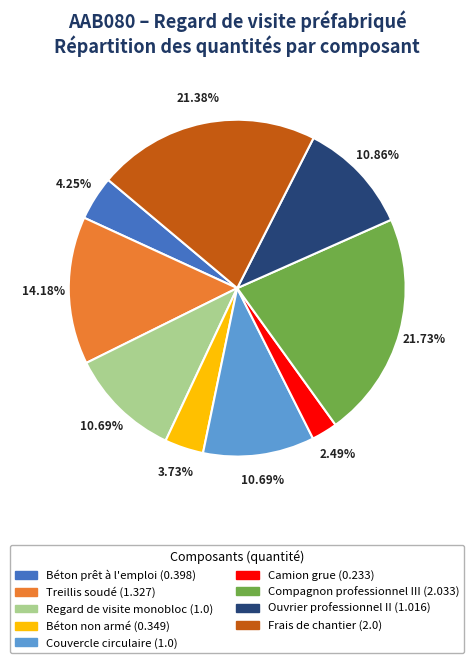

Between Béton non armé and Regard de visite monobloc, which is larger?

Regard de visite monobloc